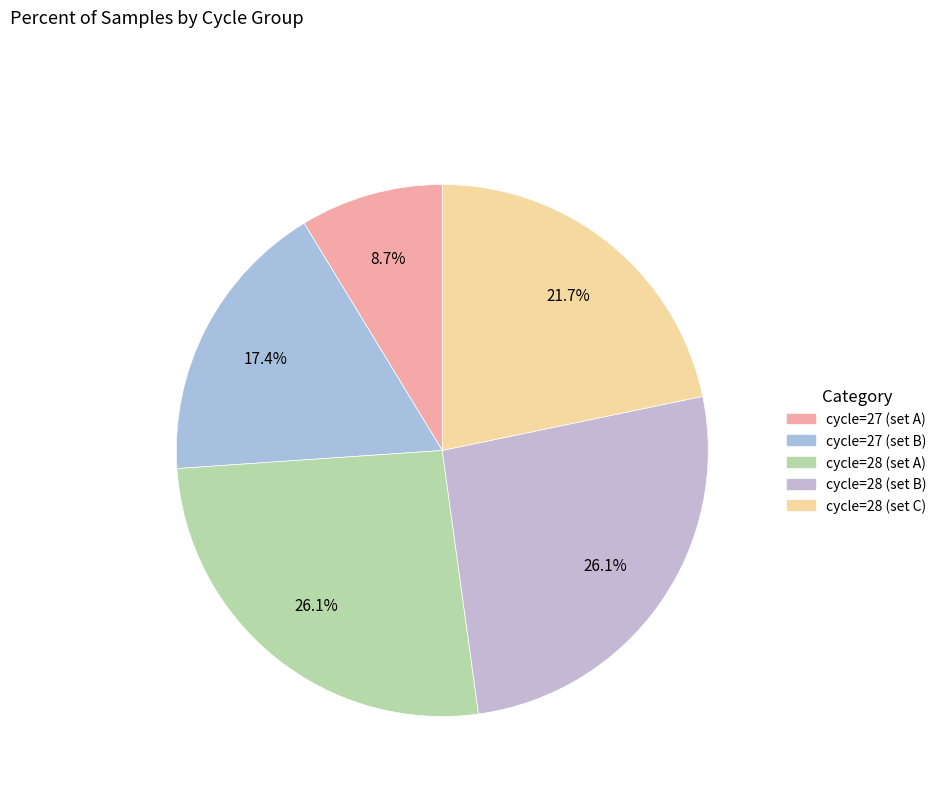

Count the number of slices in the pie.

5